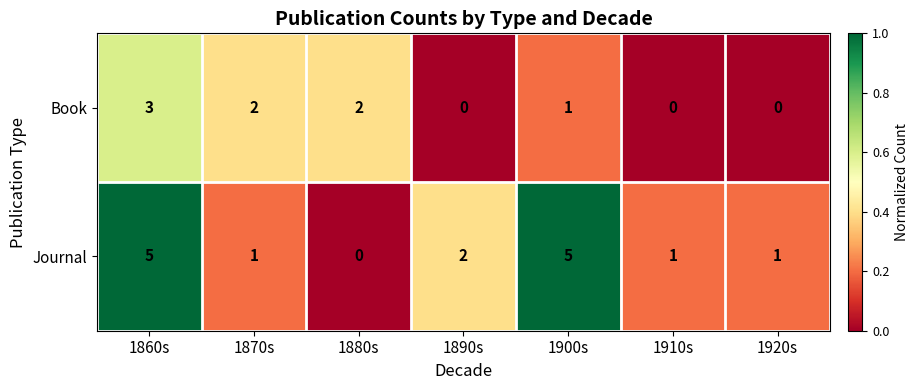

How many series are shown in this chart?

2